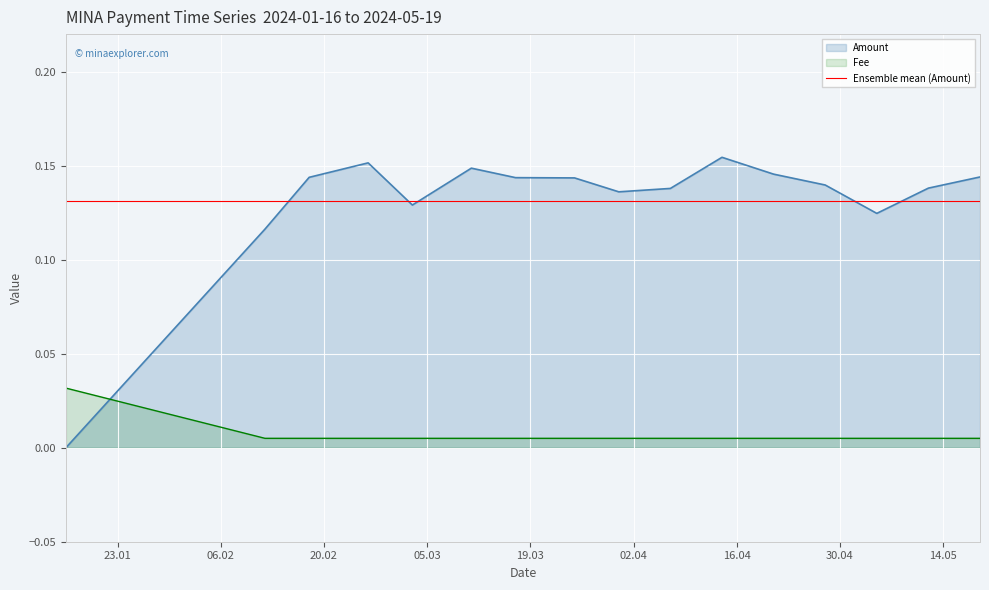

How many values in Amount are above zero?

15